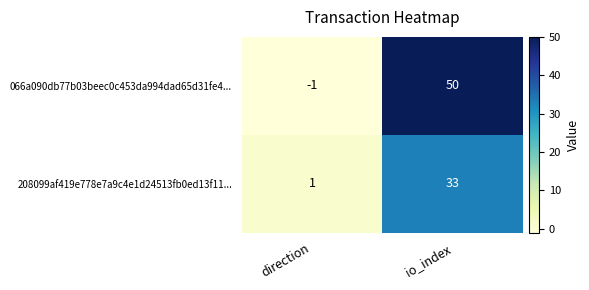

How many data points does each series have?

2